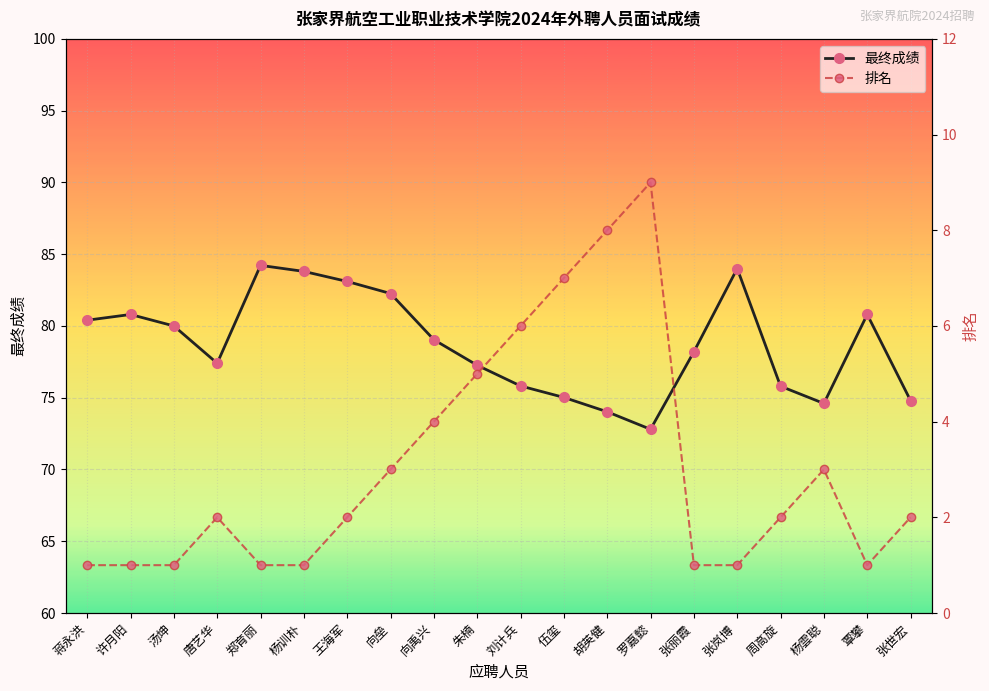

Read the 排名 value at 唐艺华.

2.0